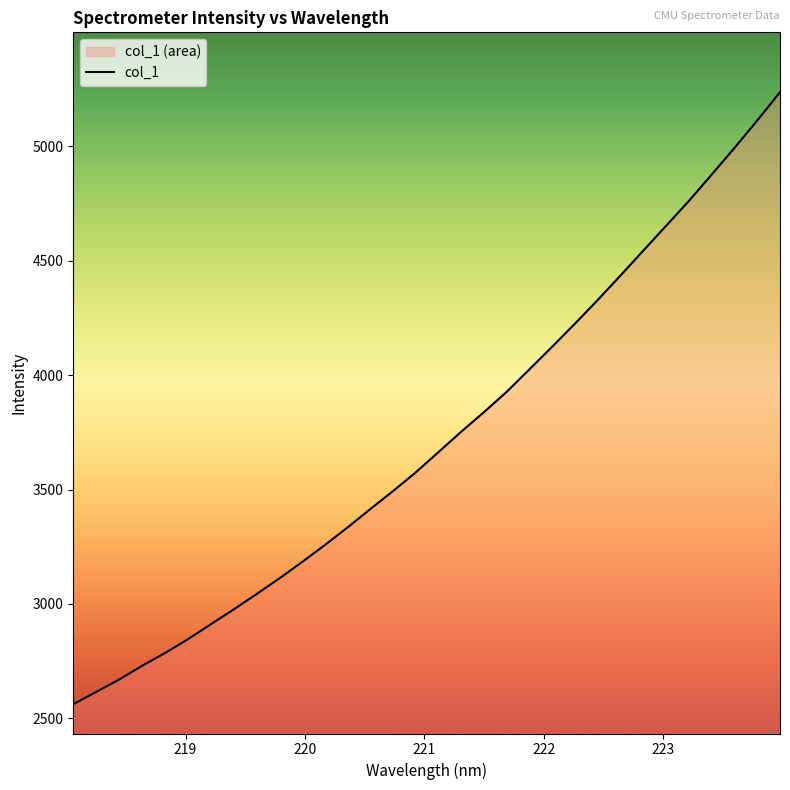

What is the greatest value displayed?

5235.2